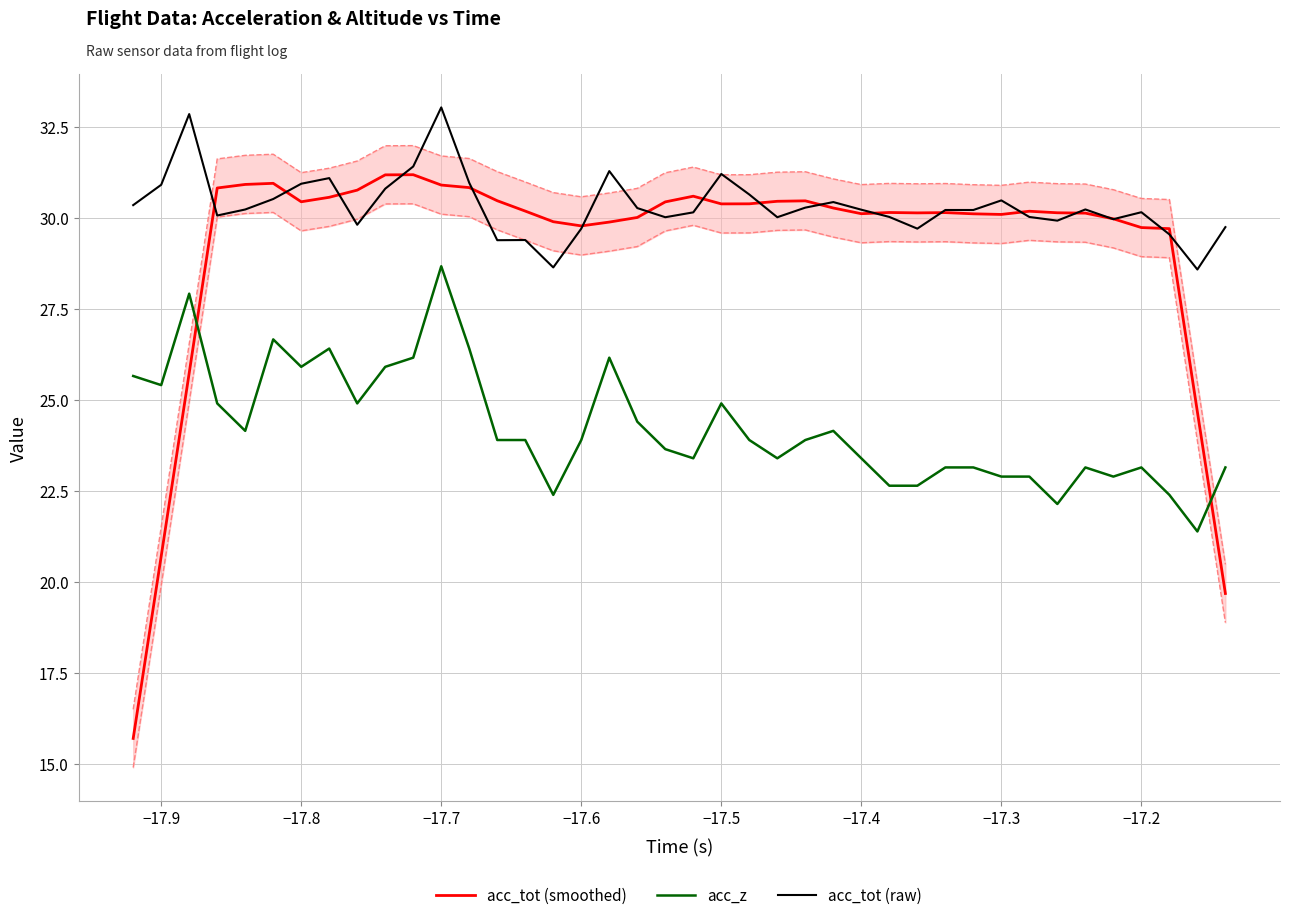

What is the average value of the acc_tot (raw) series?

30.3